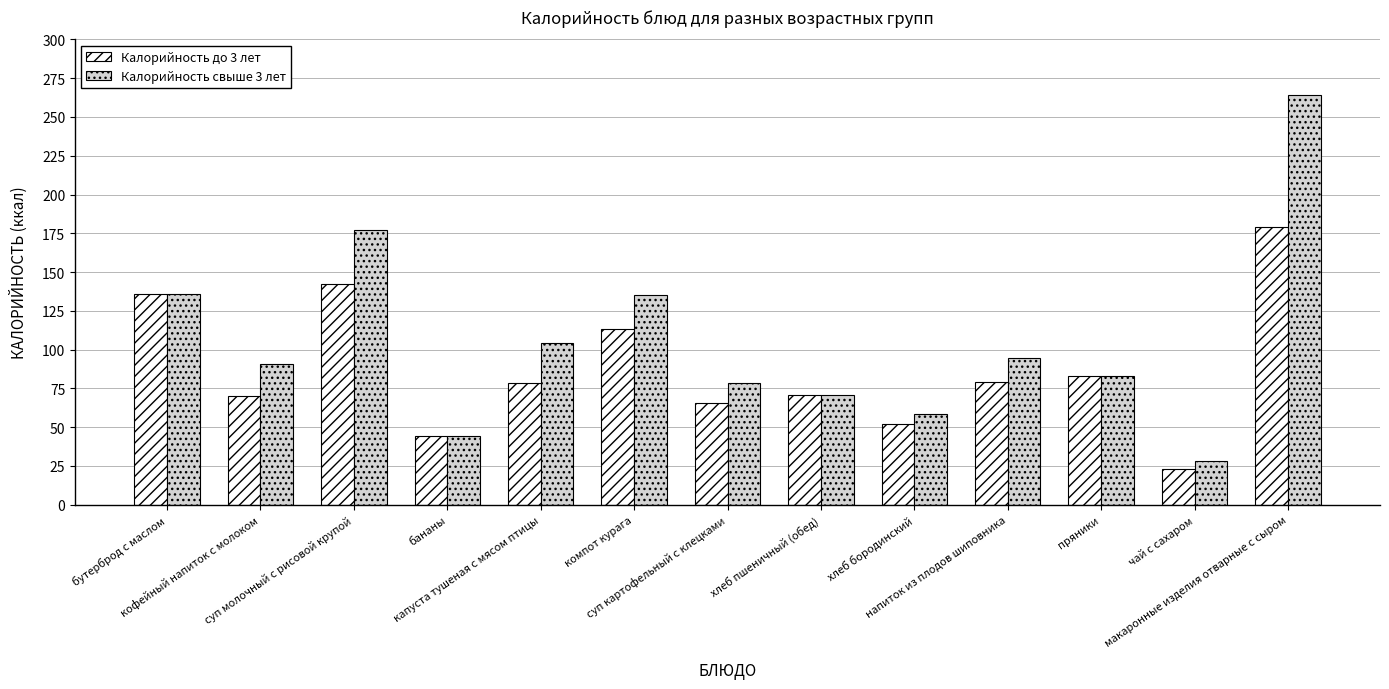

What is the total value across all series at бутерброд с маслом?

272.0